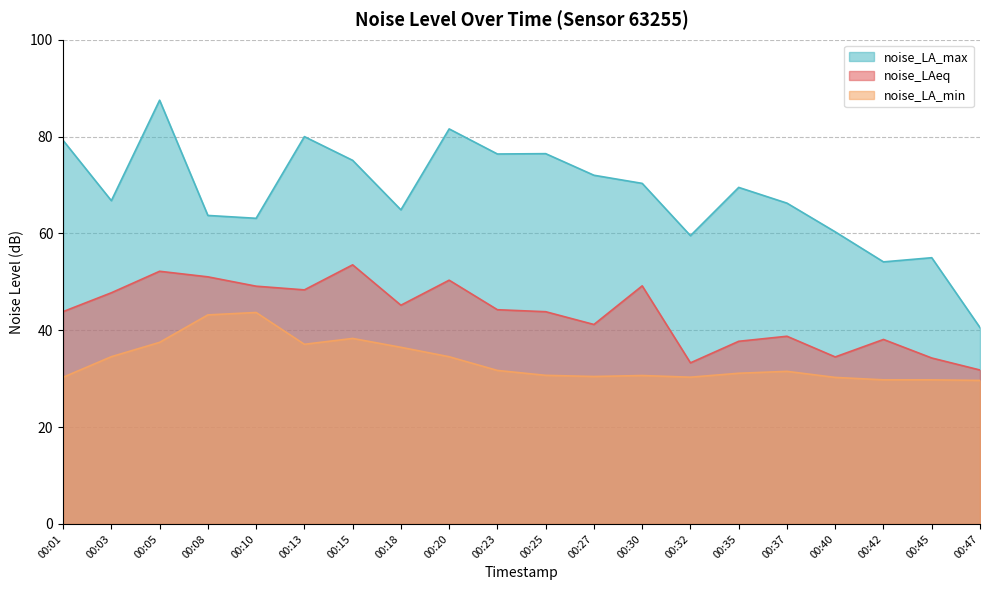

At which label does noise_LA_max reach its peak?

00:05